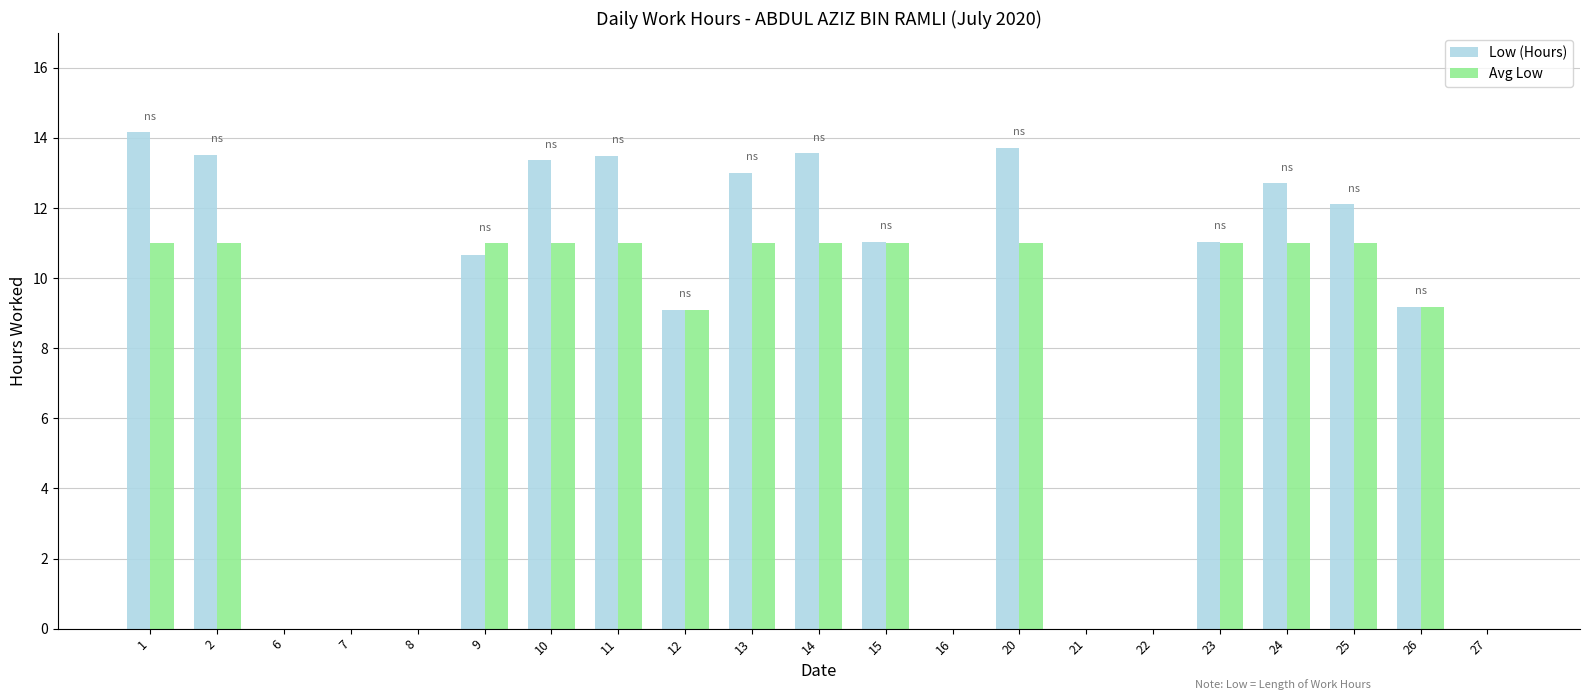

The Avg Low series shows 6.6 at 8. True or false?

False